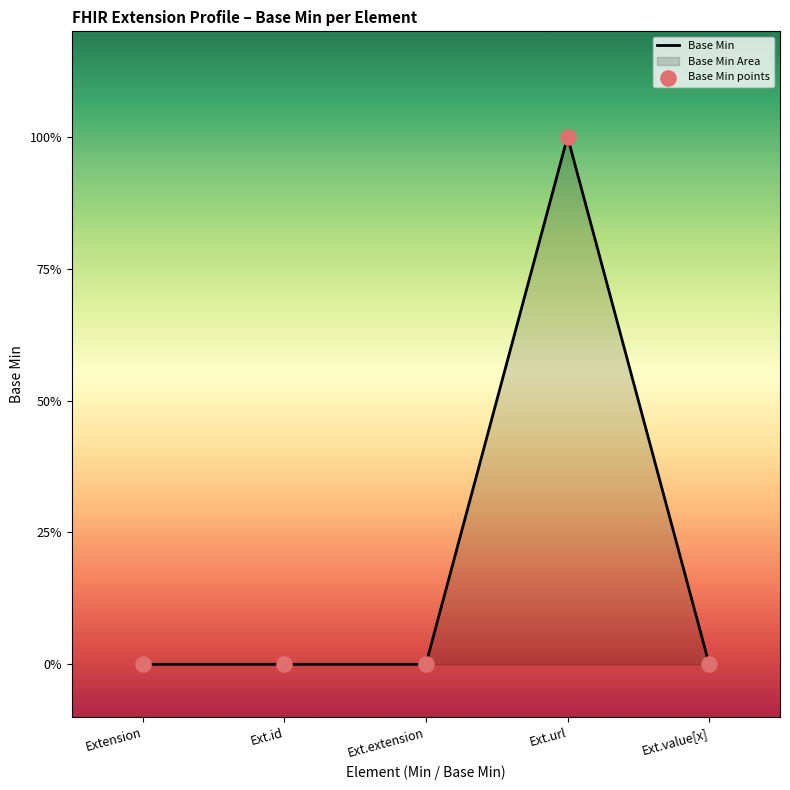

At how many categories does at least one series exceed 0?

1